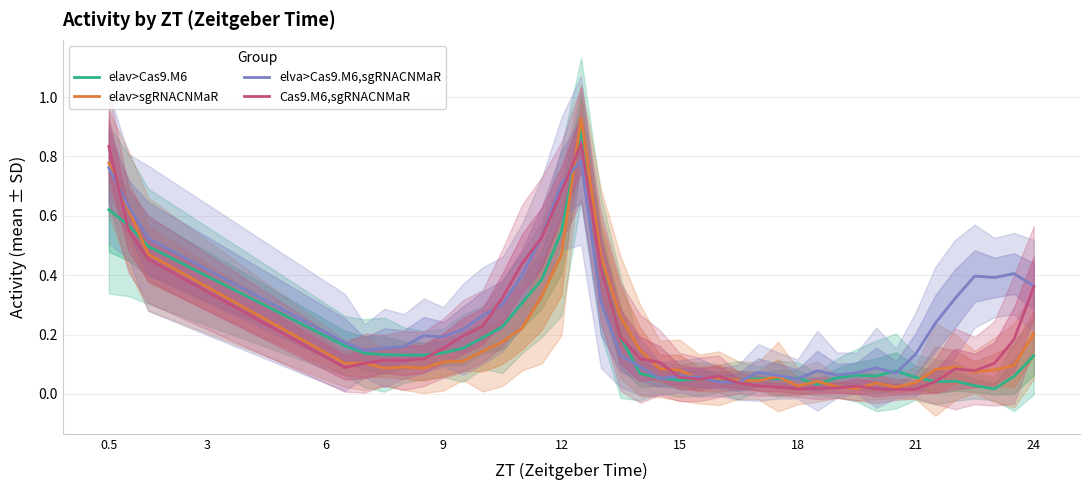

Is it true that elav>Cas9.M6 equals 0.3 at 12?

False